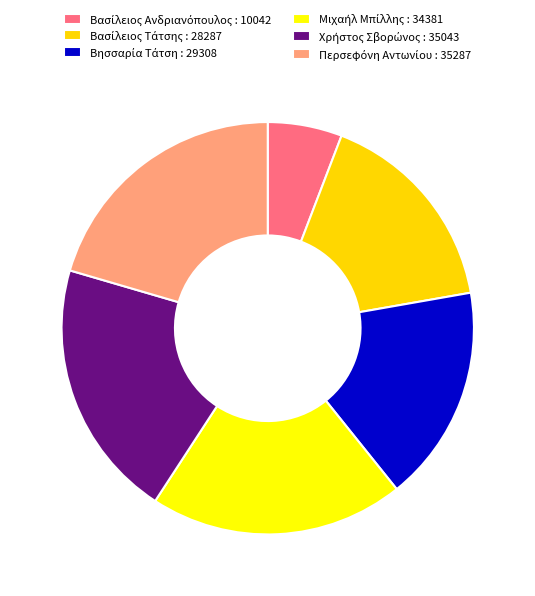

Is there a majority slice in this chart?

No